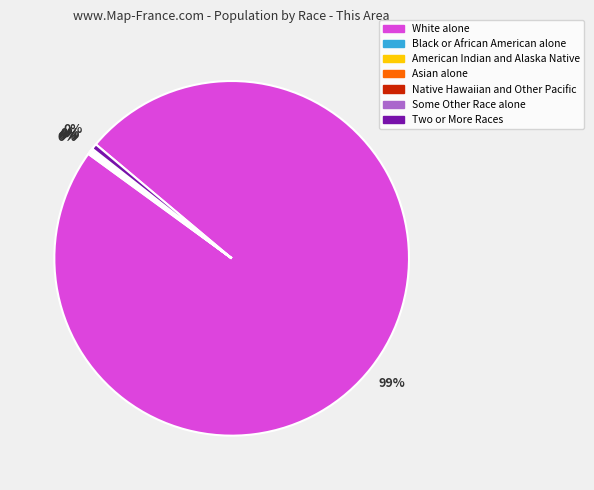

Is it true that White alone is 99% of the pie?

True